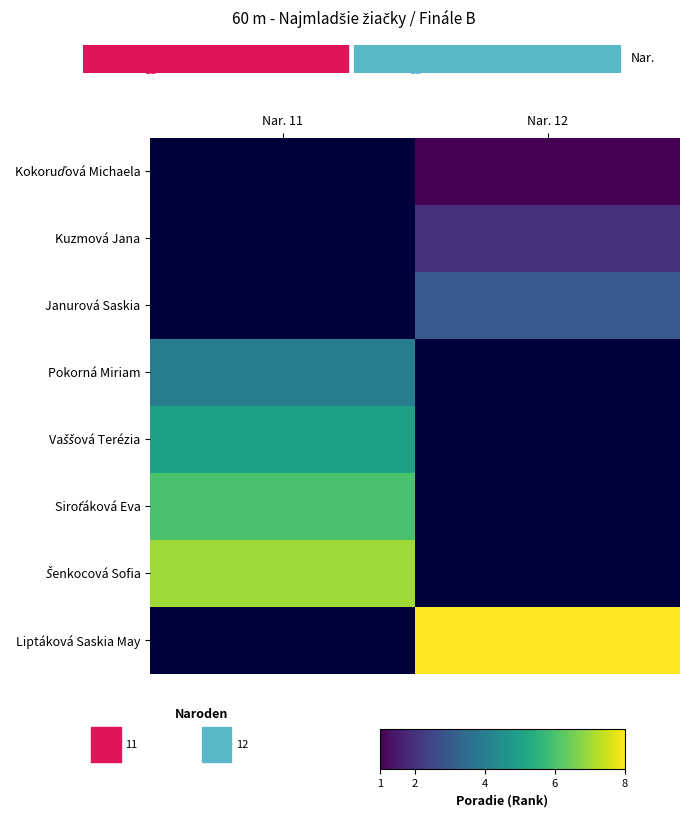

What is the approximate value of Siroťáková Eva at Nar. 11?

6.0